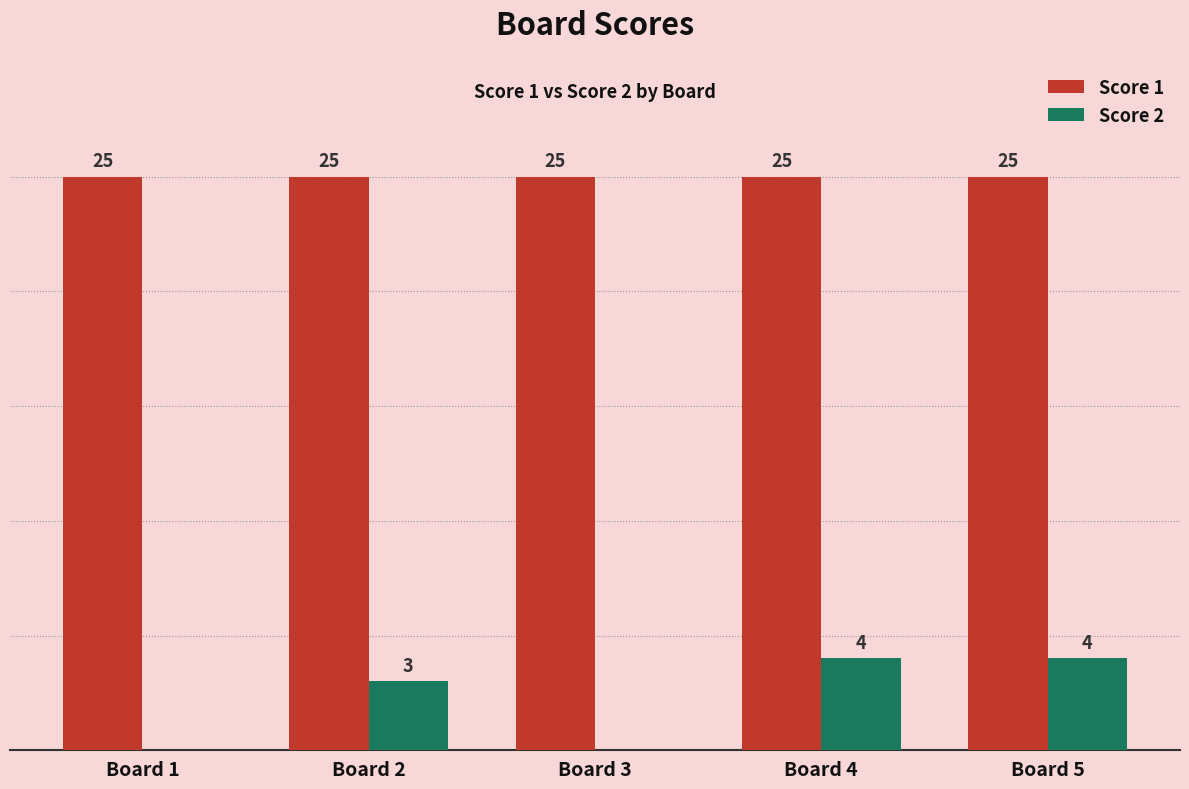

At which label is Score 2 closest to 2?

Board 2